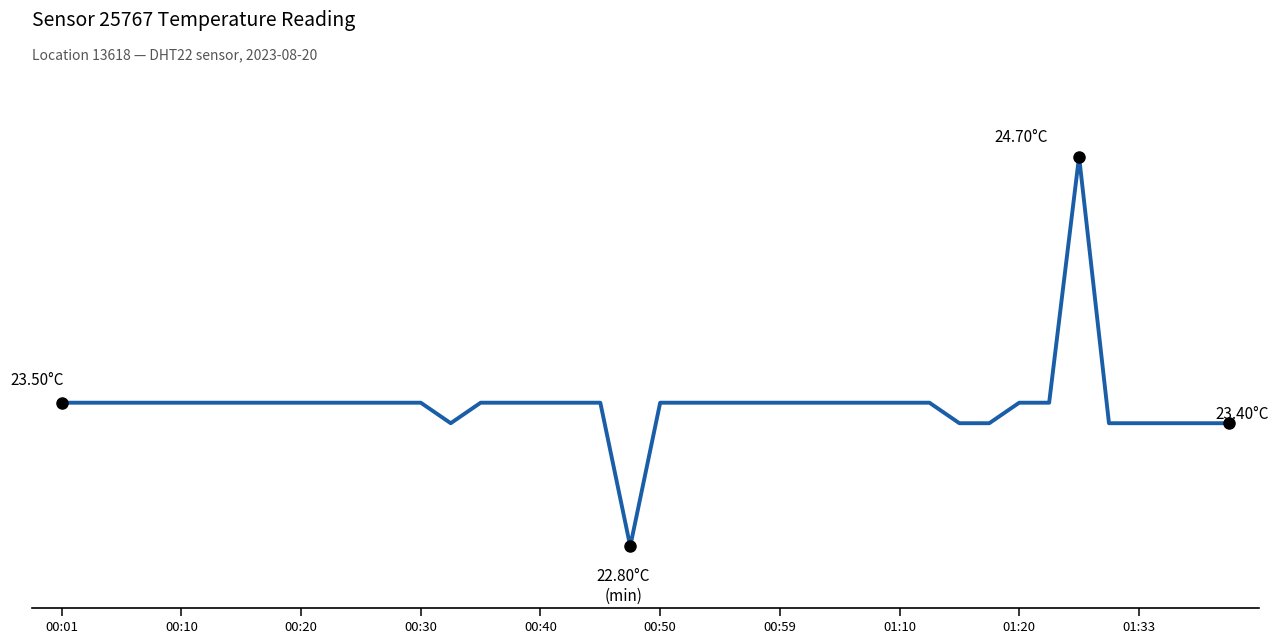

How many points are higher than both their immediate neighbors (excluding endpoints)?

1